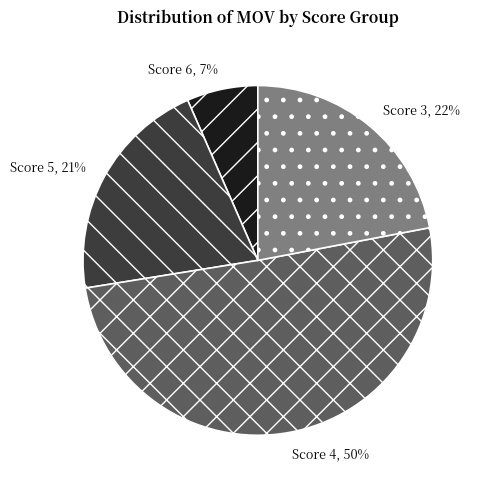

Rank the categories by value from highest to lowest.

Score 4, Score 3, Score 5, Score 6